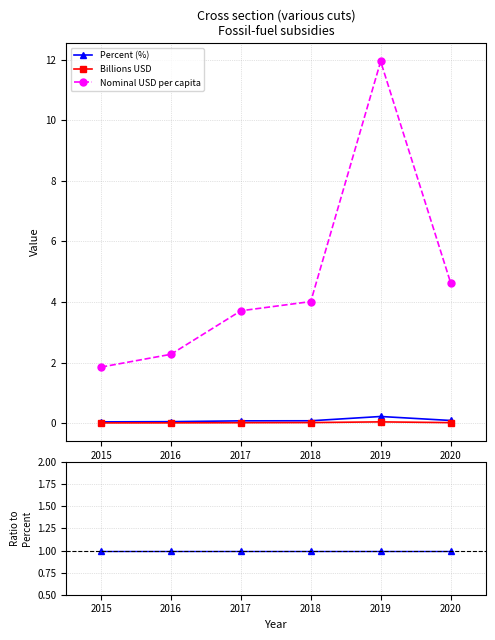

List the series in order of their peak value, highest first.

Nominal USD per capita, Percent (%), Billions USD